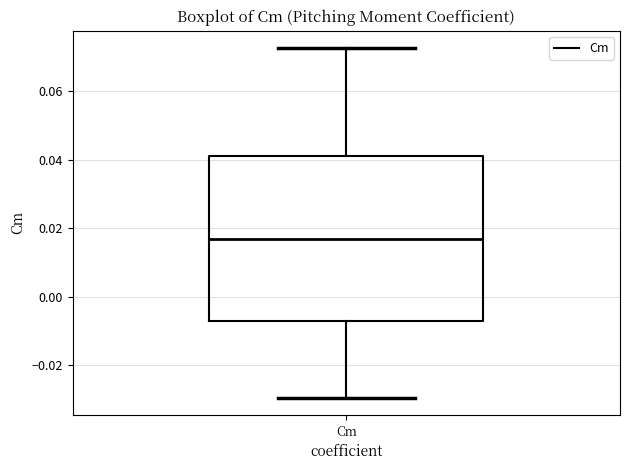

Where does the median line of the box for Cm sit on the y-axis? The values are not printed on the chart, so give them approximately, as read against the axis.

0.016